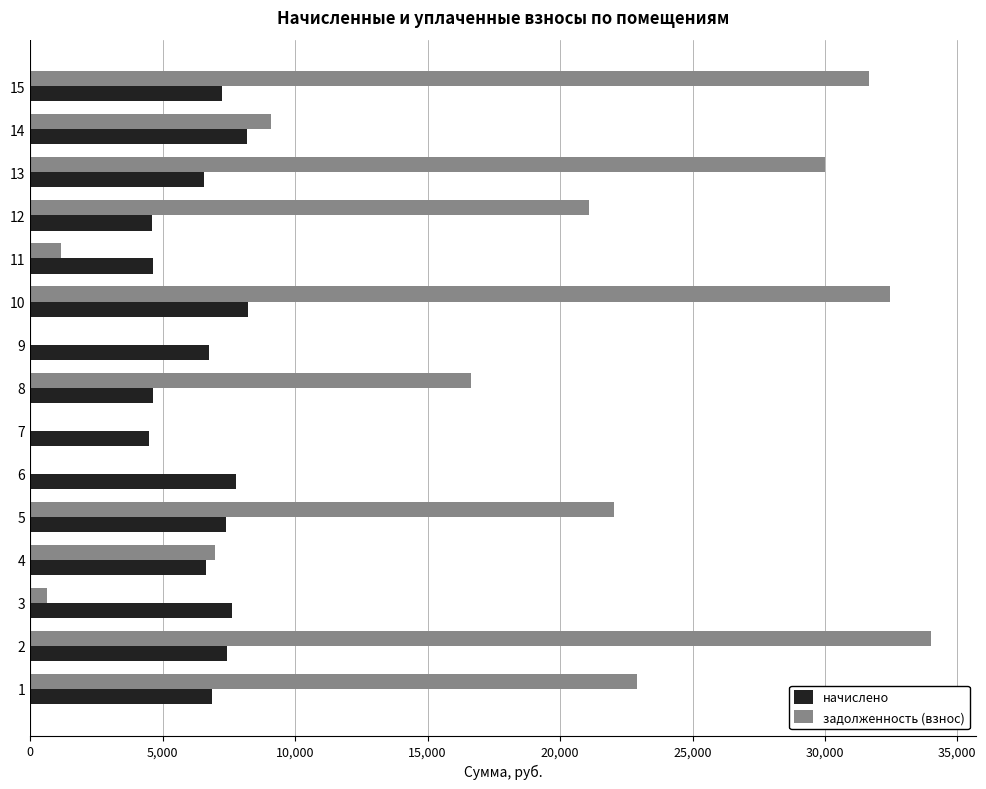

Which series changed the most between 2 and 9?

задолженность (взнос)